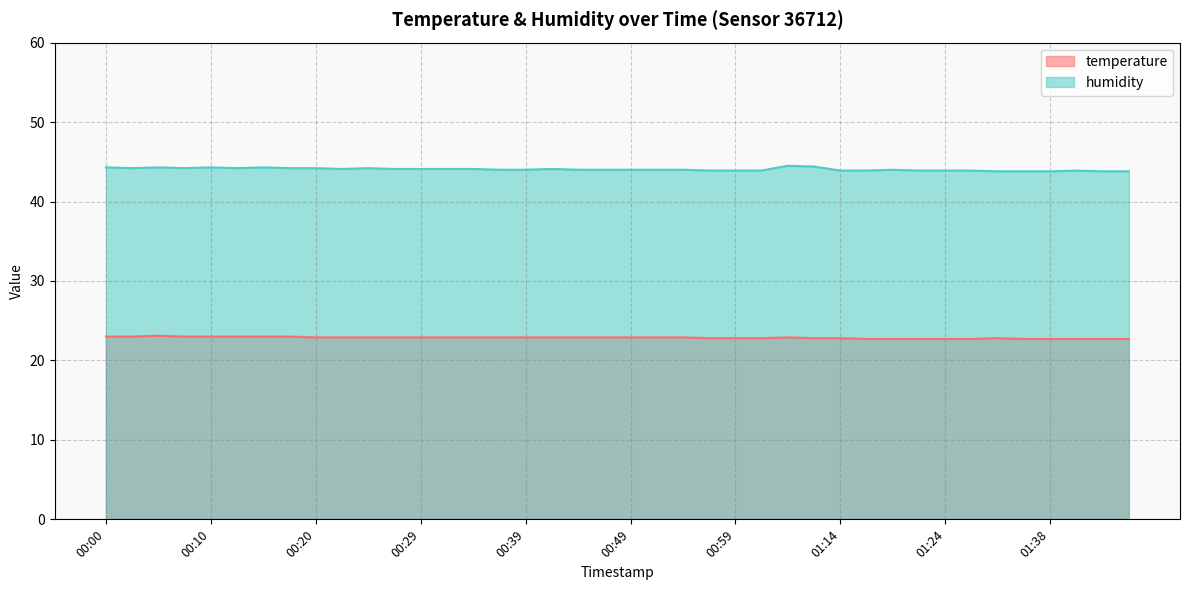

The value of humidity at 00:37 is 44.0. True or false?

True